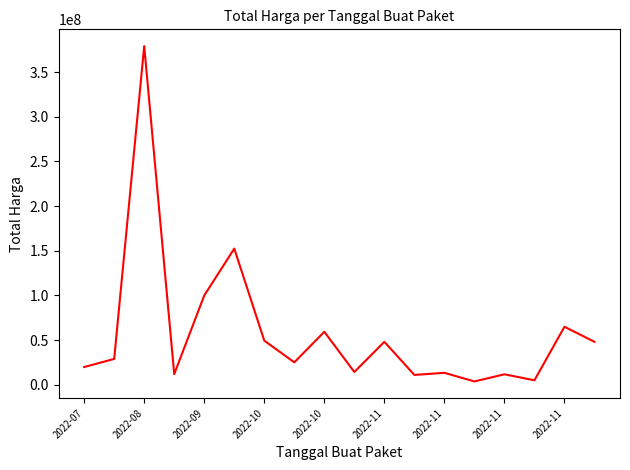

What is the maximum value shown in the chart?

379075000